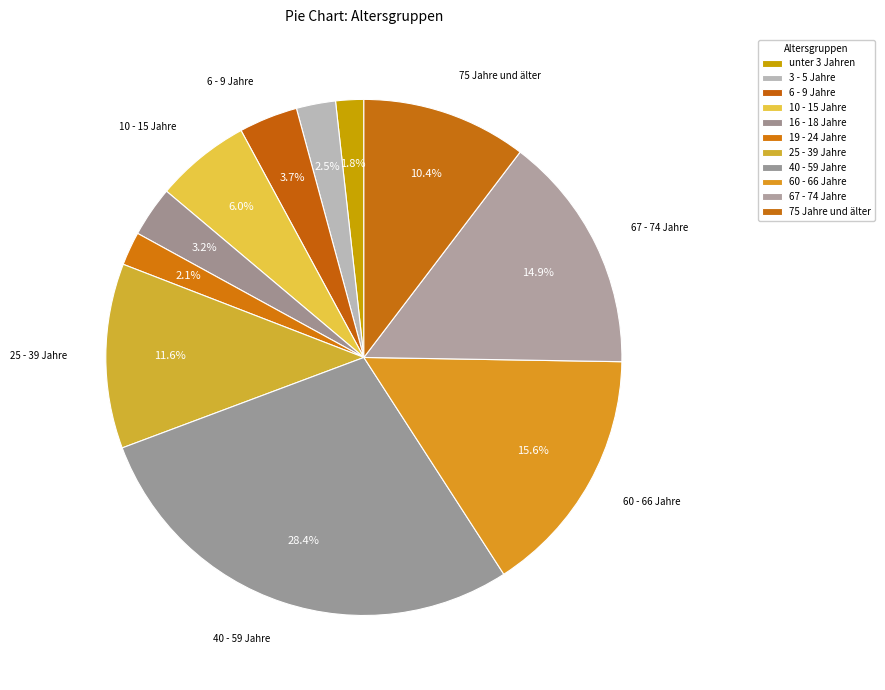

How many slices are in this pie chart?

11